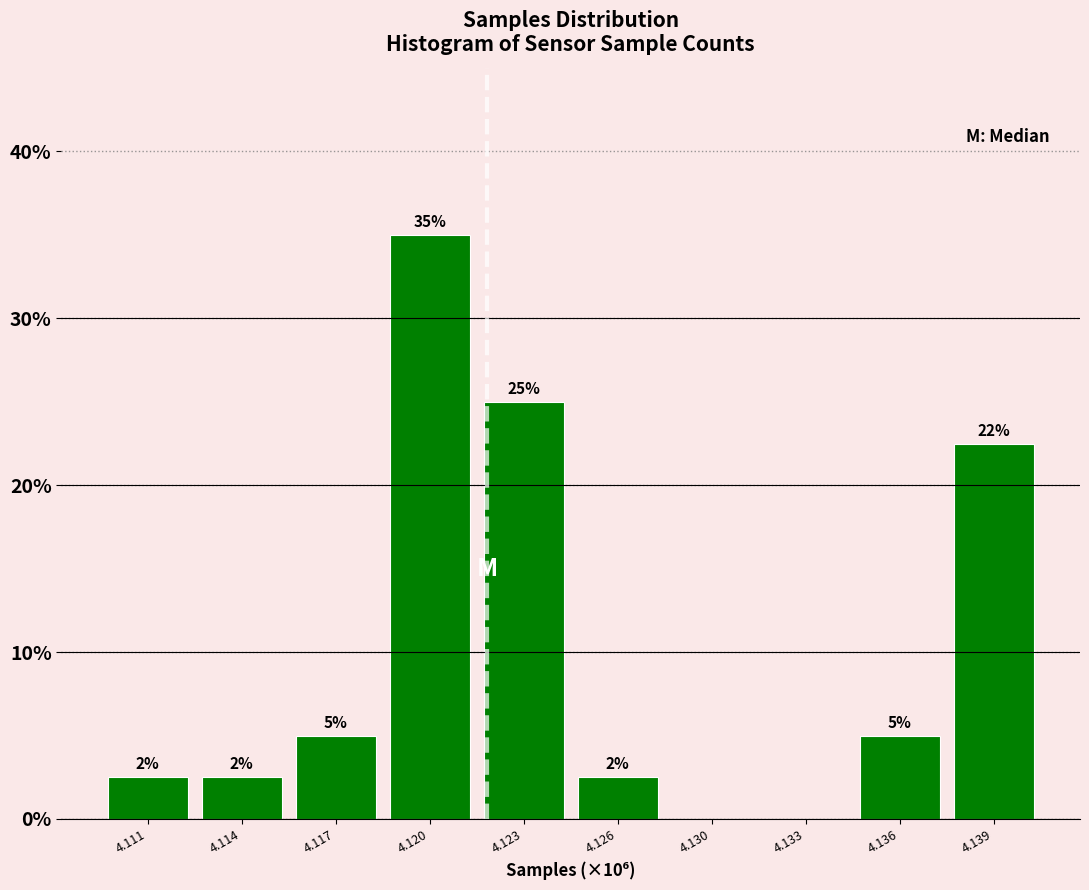

Which category has the highest value across all series?

4.120